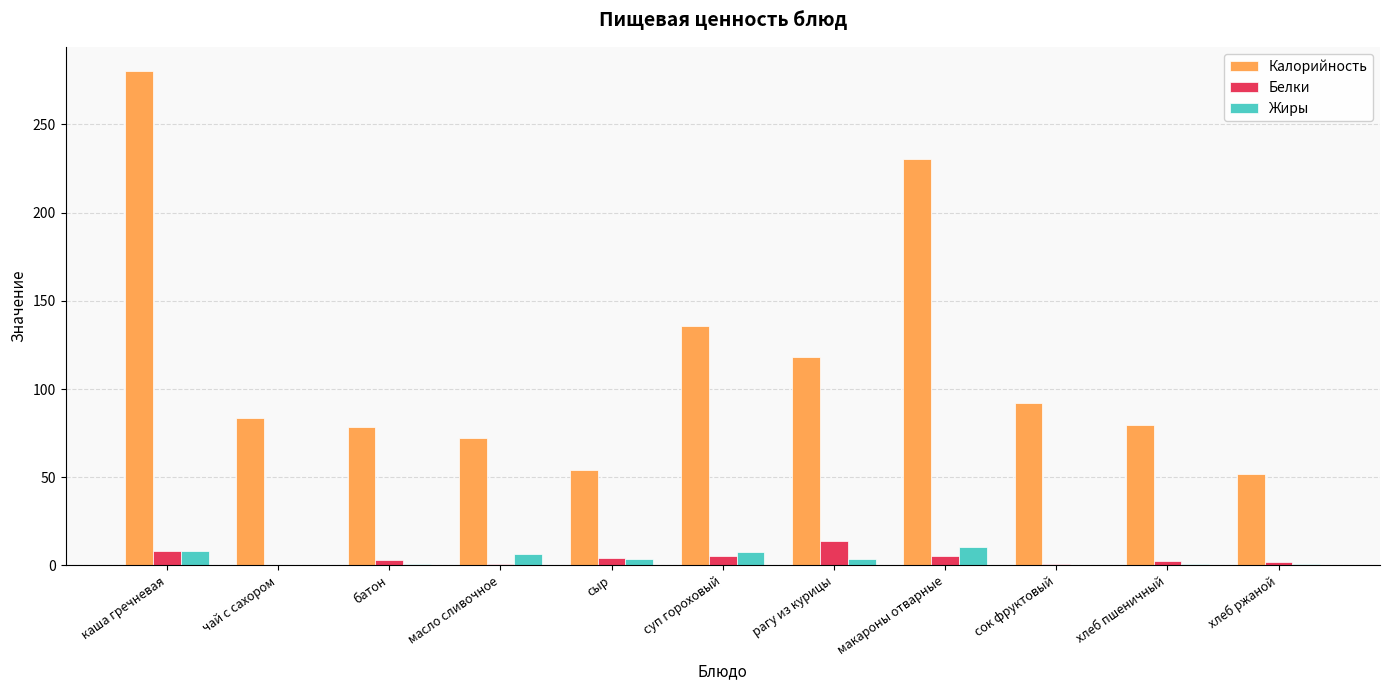

Is the value of Белки at хлеб пшеничный greater than the value of Калорийность at чай с сахором?

No